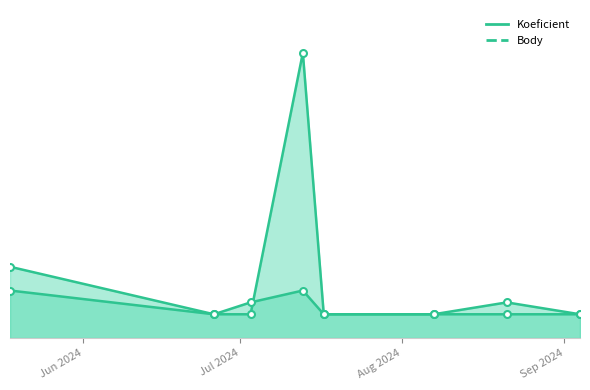

Which series has the largest range (max minus min)?

Koeficient